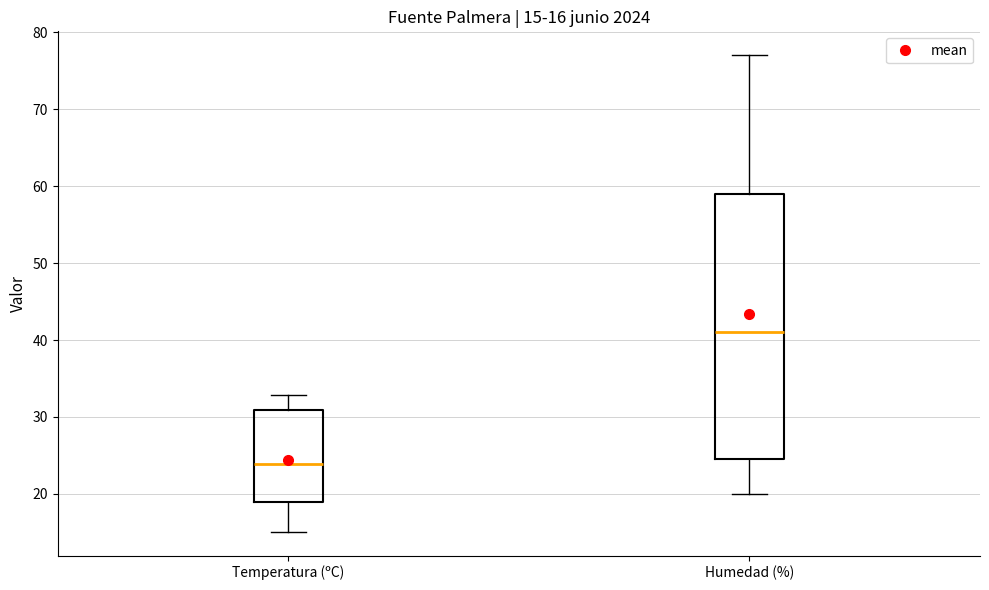

Comparing the boxes themselves (not the whiskers), which one is the tallest?

Humedad (%)